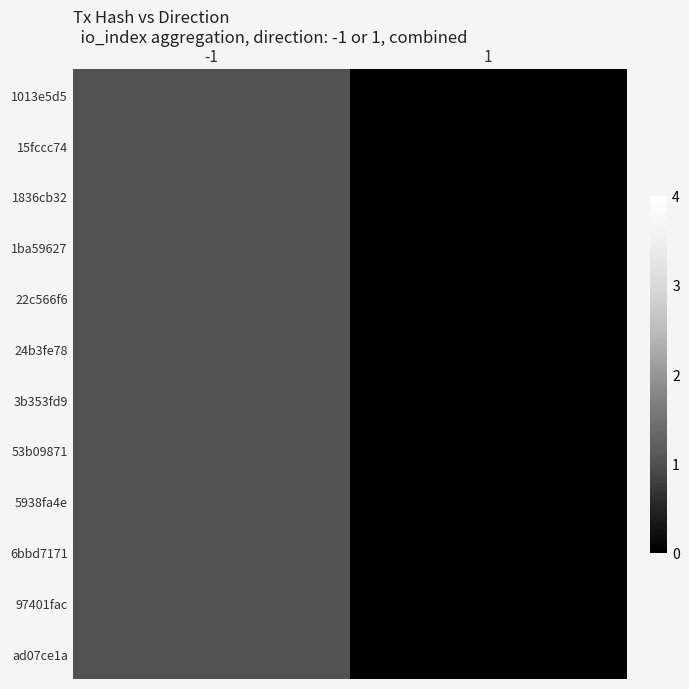

Reading left to right, transcribe all the data shown in this chart.

1013e5d5: -1=1	1=0
15fccc74: -1=1	1=0
1836cb32: -1=1	1=0
1ba59627: -1=1	1=0
22c566f6: -1=1	1=0
24b3fe78: -1=1	1=0
3b353fd9: -1=1	1=0
53b09871: -1=1	1=0
5938fa4e: -1=1	1=0
6bbd7171: -1=1	1=0
97401fac: -1=1	1=0
ad07ce1a: -1=1	1=0